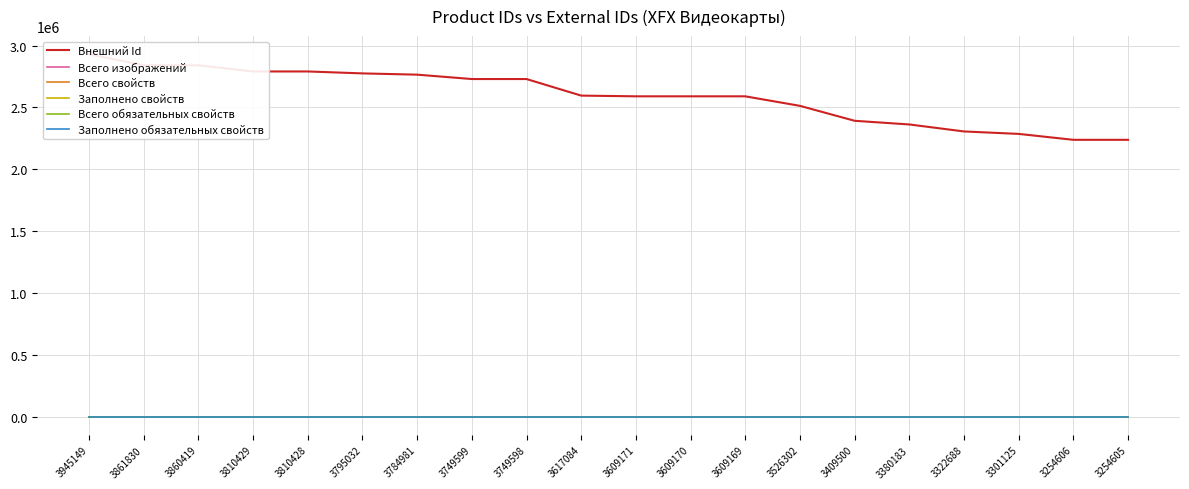

Reading right to left, list all the values displayed in this chart.

Внешний Id: 3254605=2238486	3254606=2238469	3301125=2286299	3322688=2306111	3380183=2362562	3409500=2392208	3526302=2512918	3609169=2589937	3609170=2589935	3609171=2589932	3617084=2595733	3749598=2729545	3749599=2729536	3784981=2765003	3795032=2775141	3810428=2790838	3810429=2790884	3860419=2840265	3861830=2841400	3945149=2929984
Всего изображений: 3254605=0	3254606=0	3301125=0	3322688=0	3380183=0	3409500=0	3526302=0	3609169=0	3609170=0	3609171=0	3617084=0	3749598=0	3749599=0	3784981=0	3795032=0	3810428=0	3810429=0	3860419=0	3861830=0	3945149=0
Всего свойств: 3254605=0	3254606=0	3301125=0	3322688=0	3380183=0	3409500=0	3526302=0	3609169=0	3609170=0	3609171=0	3617084=0	3749598=0	3749599=0	3784981=0	3795032=0	3810428=0	3810429=0	3860419=0	3861830=0	3945149=0
Заполнено свойств: 3254605=0	3254606=0	3301125=0	3322688=0	3380183=0	3409500=0	3526302=0	3609169=0	3609170=0	3609171=0	3617084=0	3749598=0	3749599=0	3784981=0	3795032=0	3810428=0	3810429=0	3860419=0	3861830=0	3945149=0
Всего обязательных свойств: 3254605=0	3254606=0	3301125=0	3322688=0	3380183=0	3409500=0	3526302=0	3609169=0	3609170=0	3609171=0	3617084=0	3749598=0	3749599=0	3784981=0	3795032=0	3810428=0	3810429=0	3860419=0	3861830=0	3945149=0
Заполнено обязательных свойств: 3254605=0	3254606=0	3301125=0	3322688=0	3380183=0	3409500=0	3526302=0	3609169=0	3609170=0	3609171=0	3617084=0	3749598=0	3749599=0	3784981=0	3795032=0	3810428=0	3810429=0	3860419=0	3861830=0	3945149=0